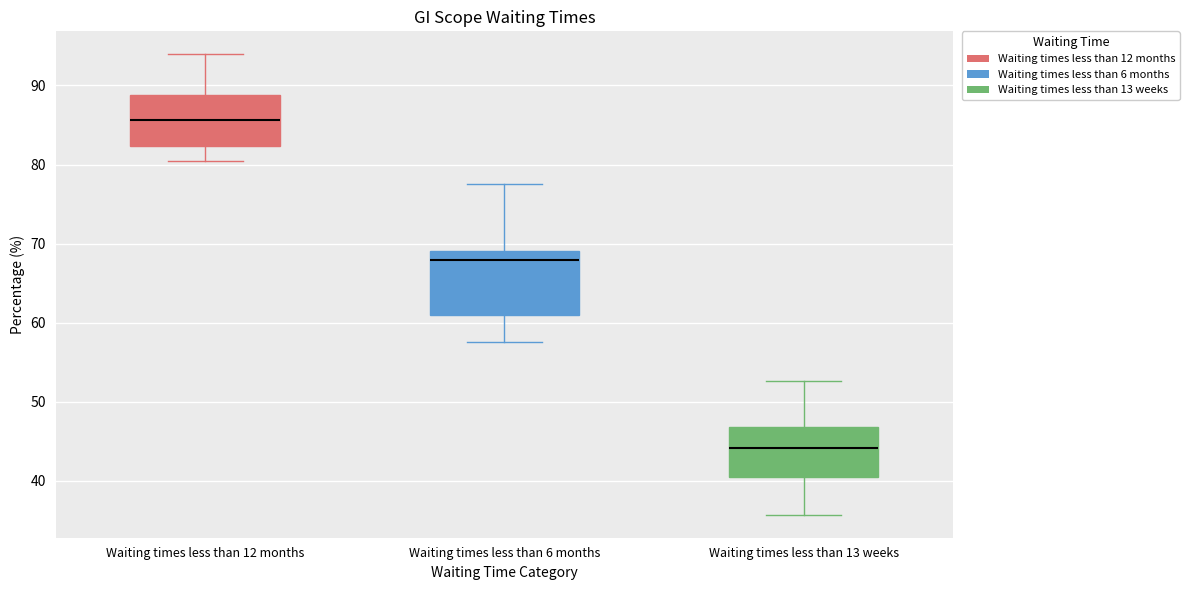

Reading left to right, read every box against the y-axis: the position of its median line, the range the box covers, and the ends of its whiskers. The values are not printed on the chart, so give them approximately, as read against the axis.

Waiting times less than 12 months: median 86, box 82 to 89, whiskers 80 to 94
Waiting times less than 6 months: median 68, box 61 to 69, whiskers 58 to 77
Waiting times less than 13 weeks: median 44, box 41 to 47, whiskers 36 to 53